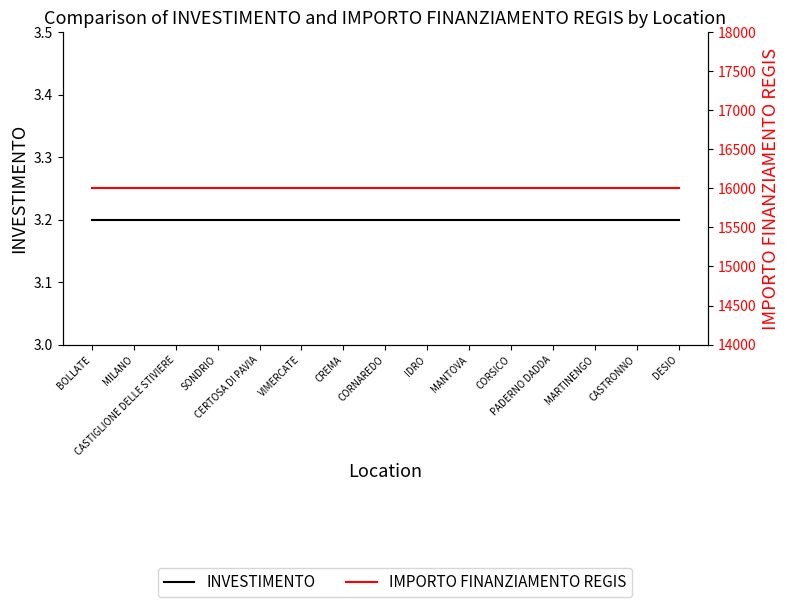

What is the minimum value for INVESTIMENTO?

3.2